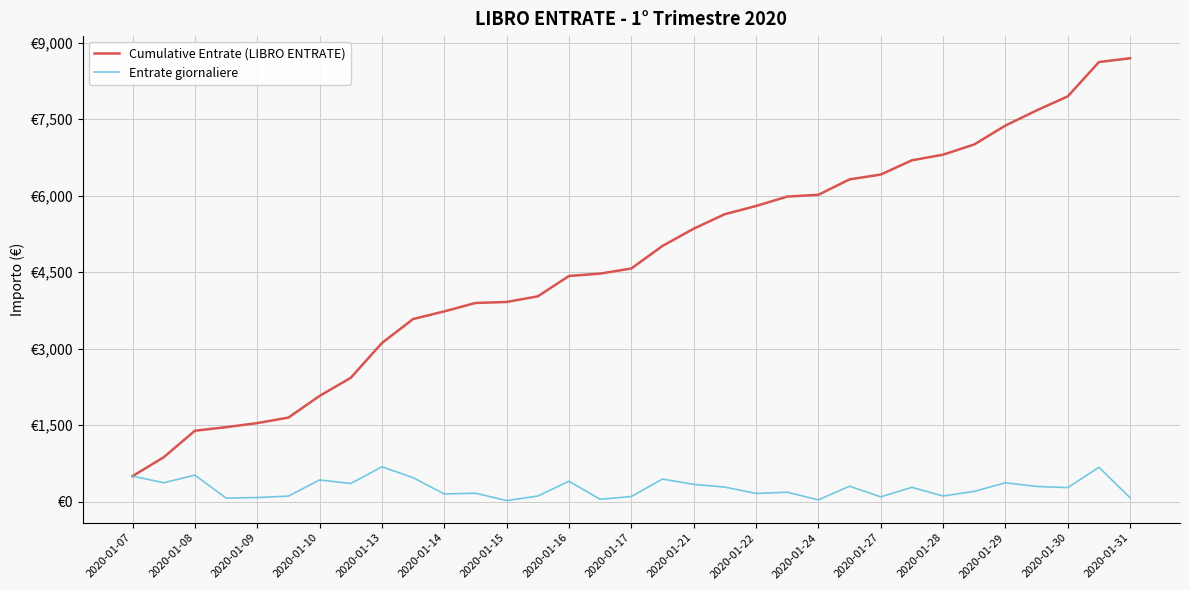

Which series has the largest range (max minus min)?

Cumulative Entrate (LIBRO ENTRATE)